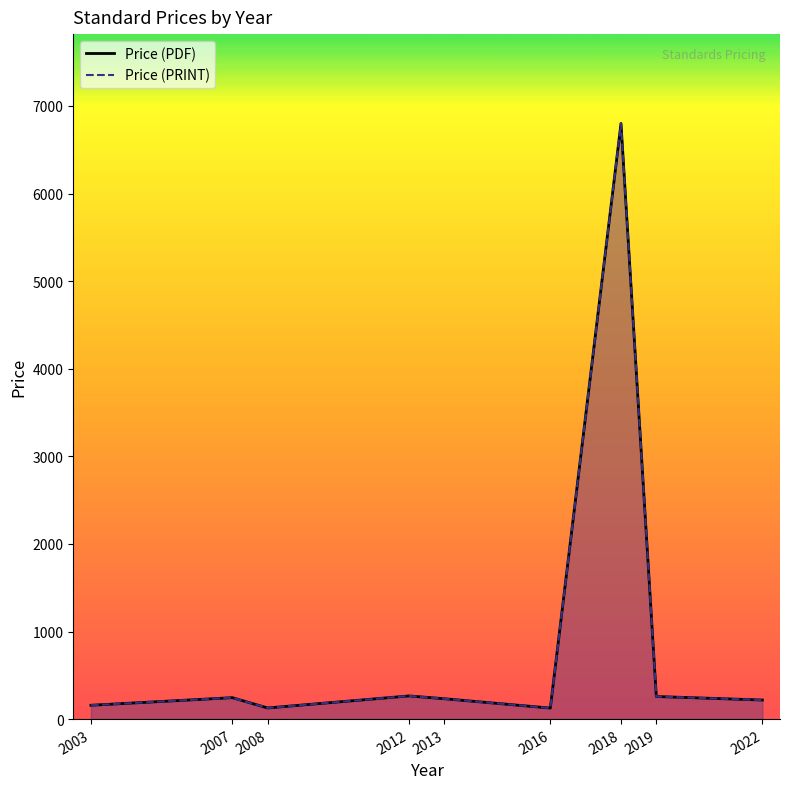

What is the difference between the Price (PDF) values at 2022 and 2018?

6582.2